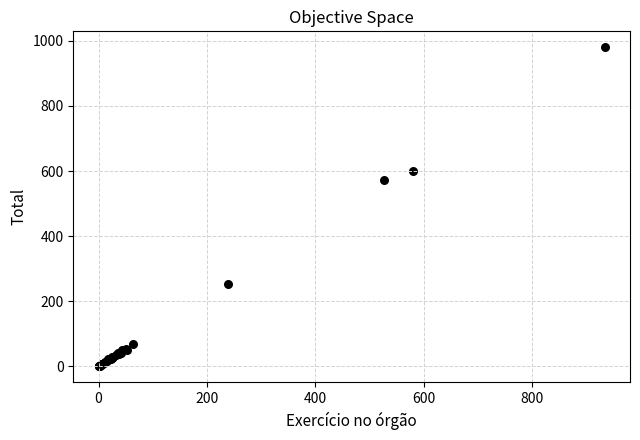

What Y value in the scatter plot is closest to 490?

571